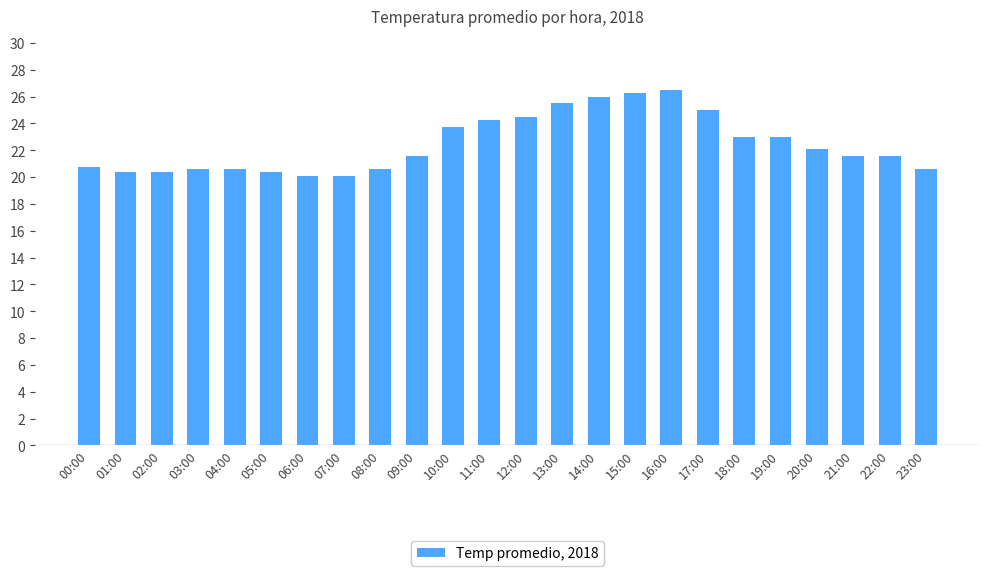

What is the value of the 14th bar from the left?

25.5